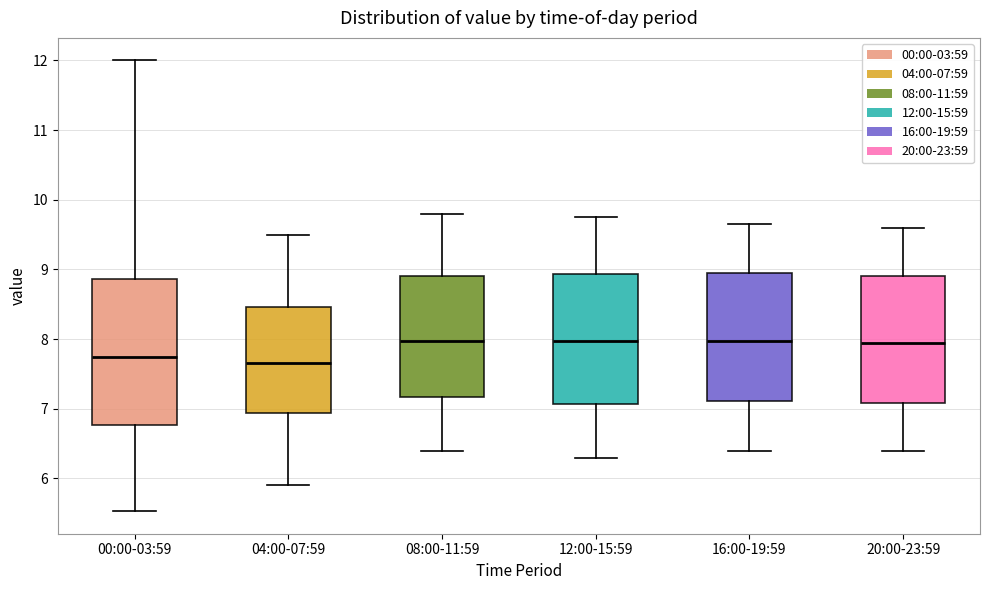

Reading left to right, read every box against the y-axis: the position of its median line, the range the box covers, and the ends of its whiskers. The values are not printed on the chart, so give them approximately, as read against the axis.

00:00-03:59: median 7.7, box 6.8 to 8.9, whiskers 5.5 to 12.0
04:00-07:59: median 7.7, box 6.9 to 8.5, whiskers 5.9 to 9.5
08:00-11:59: median 8.0, box 7.2 to 8.9, whiskers 6.4 to 9.8
12:00-15:59: median 8.0, box 7.1 to 8.9, whiskers 6.3 to 9.8
16:00-19:59: median 8.0, box 7.1 to 9.0, whiskers 6.4 to 9.7
20:00-23:59: median 8.0, box 7.1 to 8.9, whiskers 6.4 to 9.6